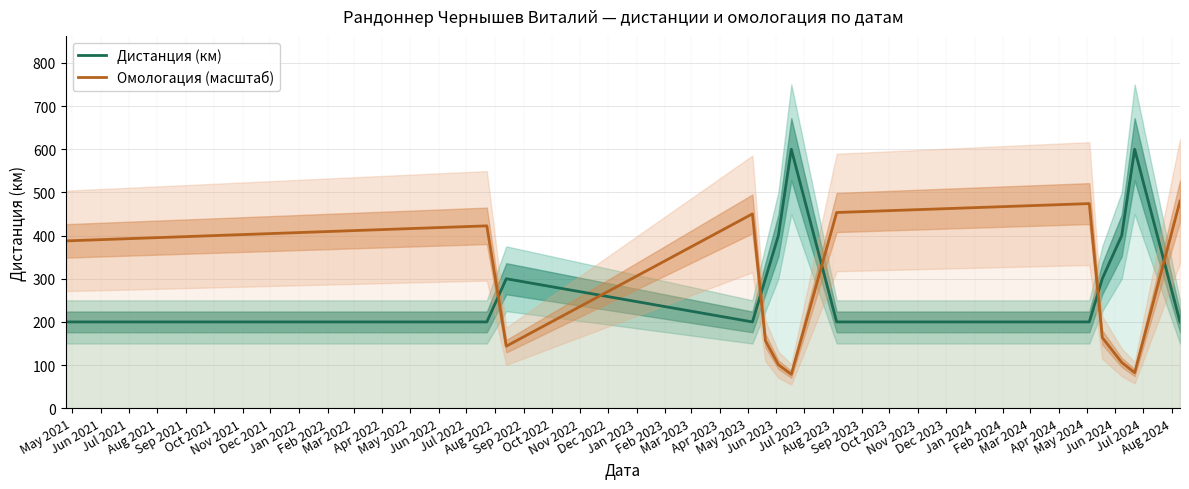

At how many categories does at least one series exceed 573?

2